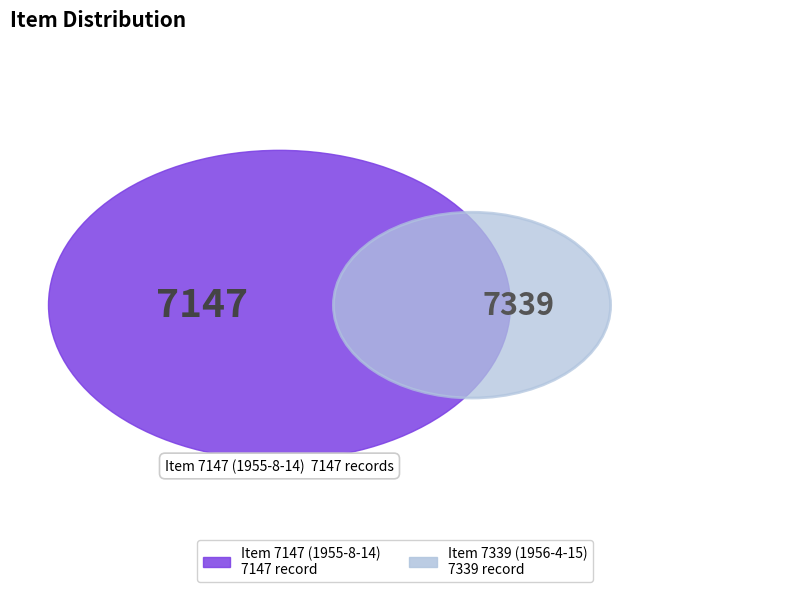

What is the change in value from Item 7147 (1955-8-14) to Item 7339 (1956-4-15)?

+192